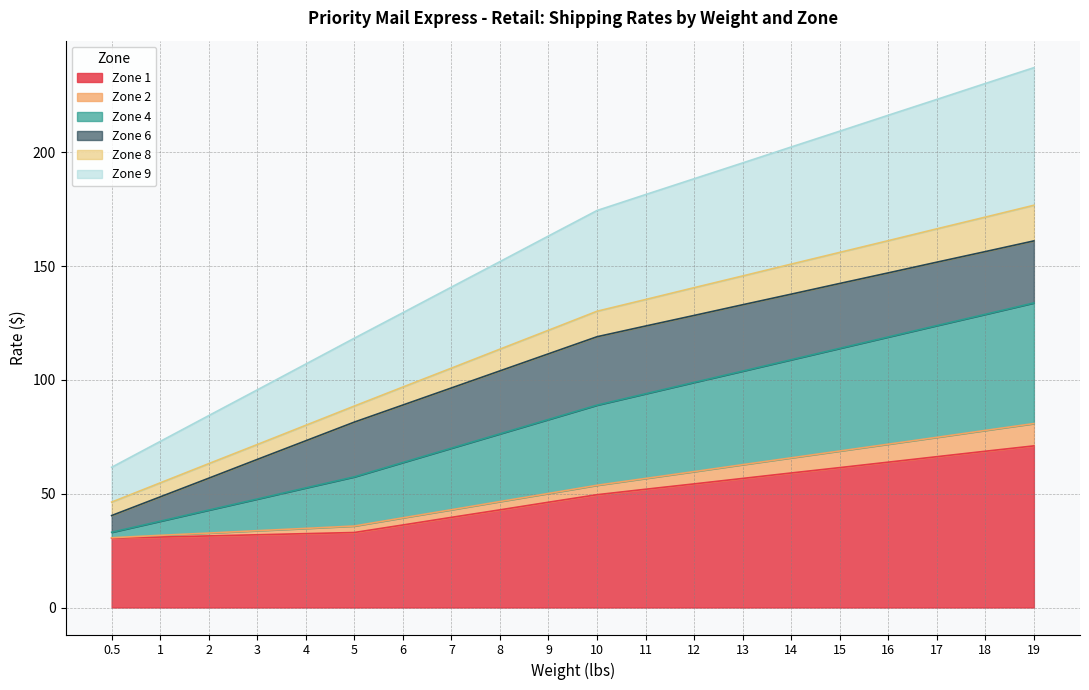

True or false: Zone 8 has a value of 90.1 at 2.

False